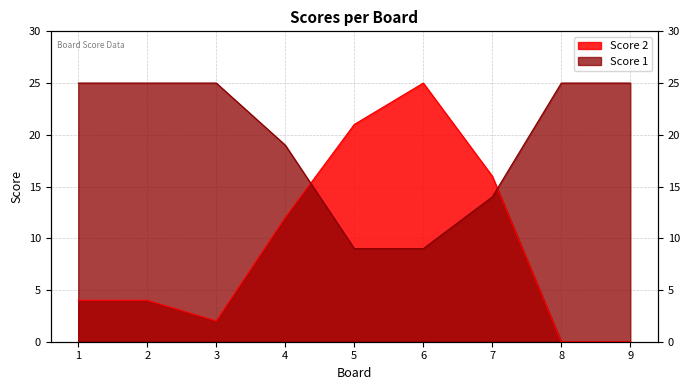

List the series in order of their overall mean, lowest first.

Score 2, Score 1